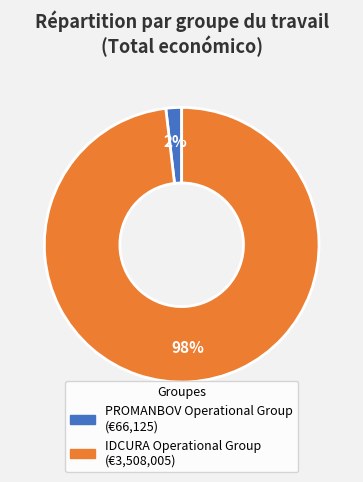

Which category accounts for the majority?

IDCURA Operational Group